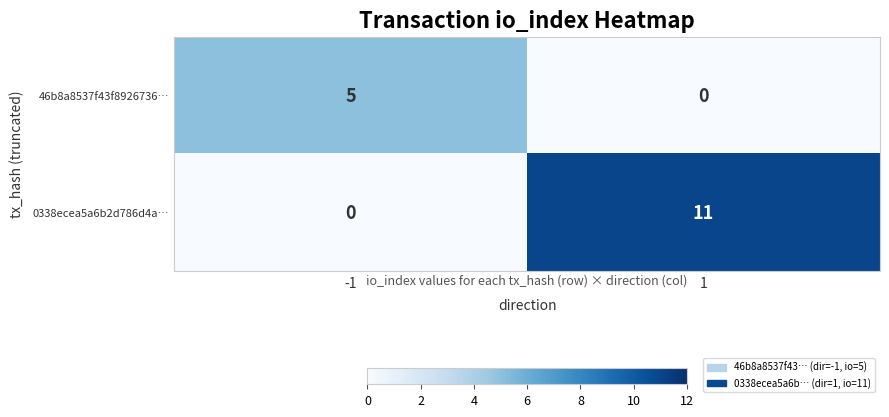

True or false: 0338ecea5a6b2d786d4a… has a value of 4 at -1.

False